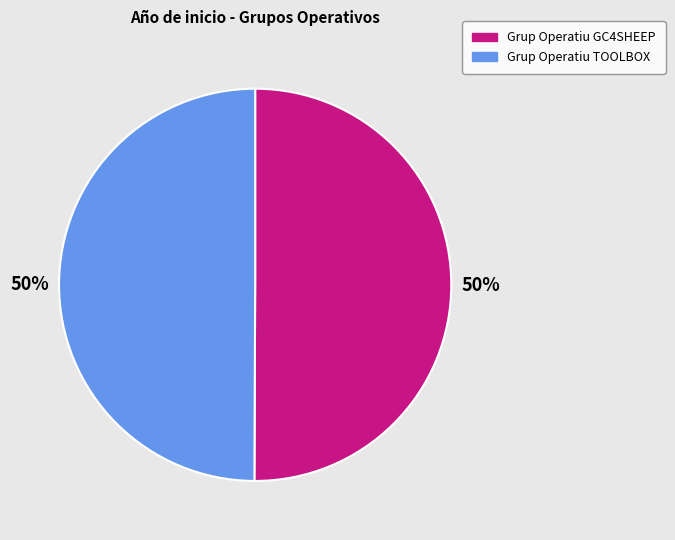

What percentage is the Grup Operatiu TOOLBOX slice, to the nearest percent?

50%